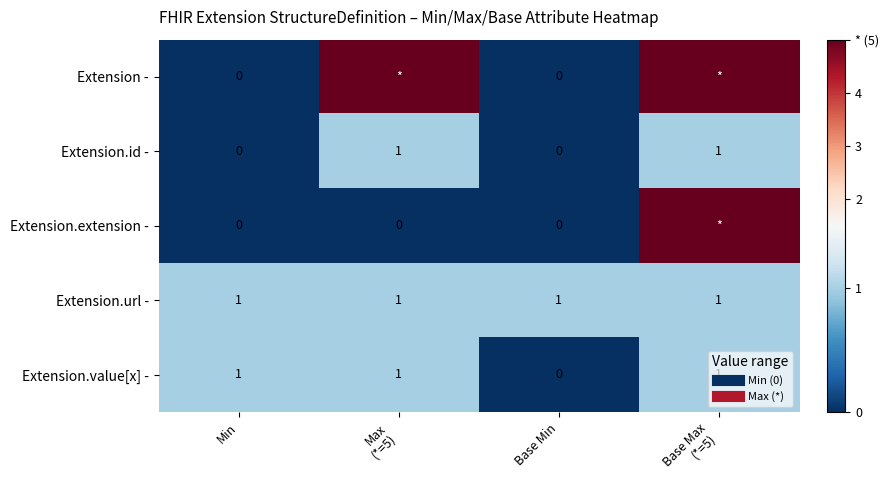

At which category is the sum across all series the highest?

Base Max
(*=5)